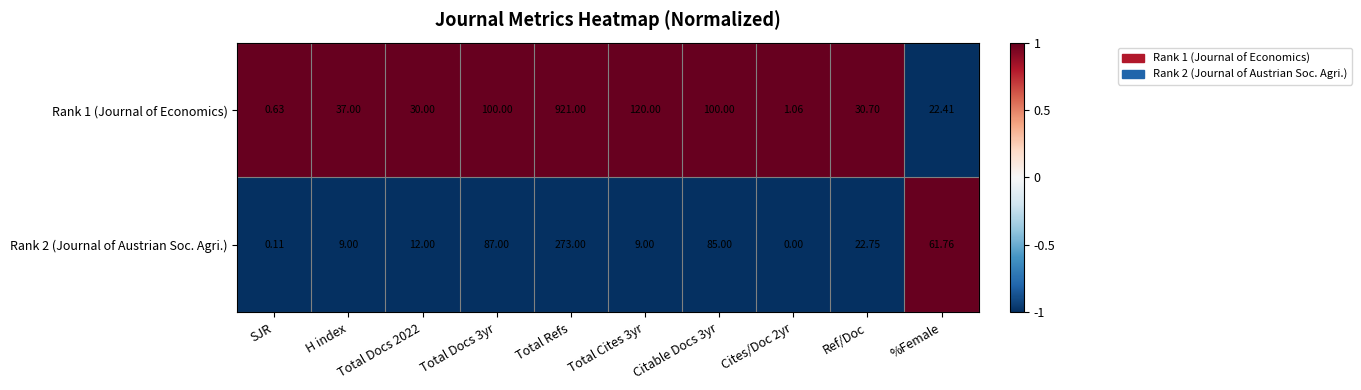

Is the value of Rank 1 (Journal of Economics) at SJR greater than the value of Rank 2 (Journal of Austrian Soc. Agri.) at Cites/Doc 2yr?

Yes